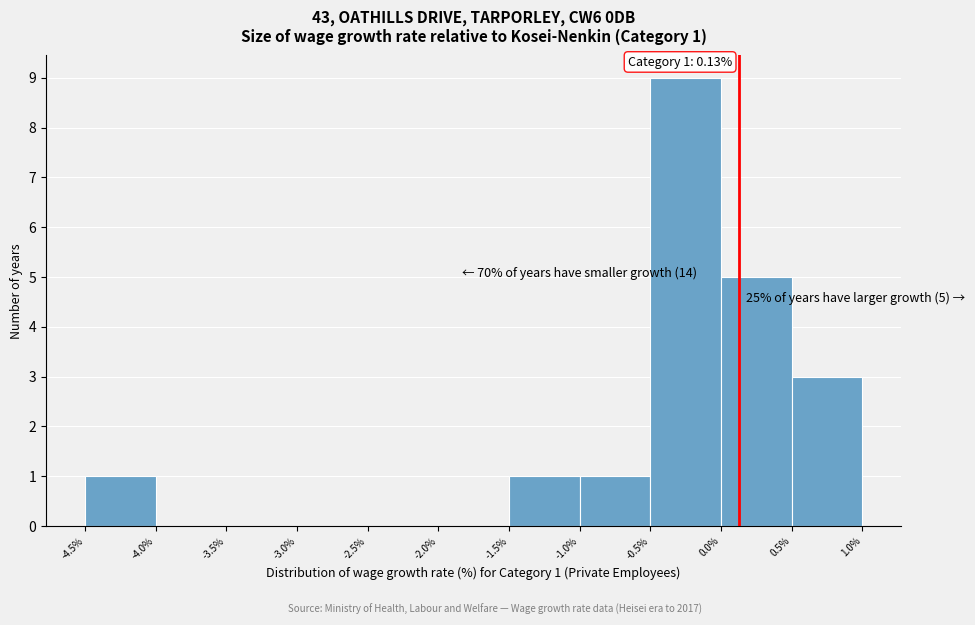

Which range on the x-axis has the tallest bar?

-0.5% to 0.0%